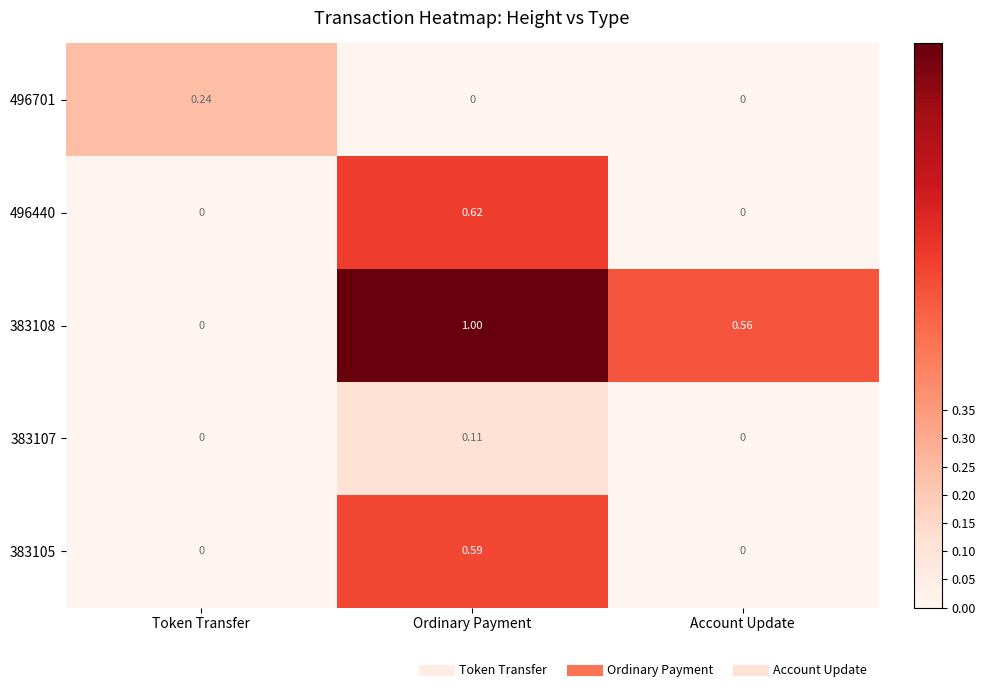

At which category is the sum across all series the highest?

Ordinary Payment